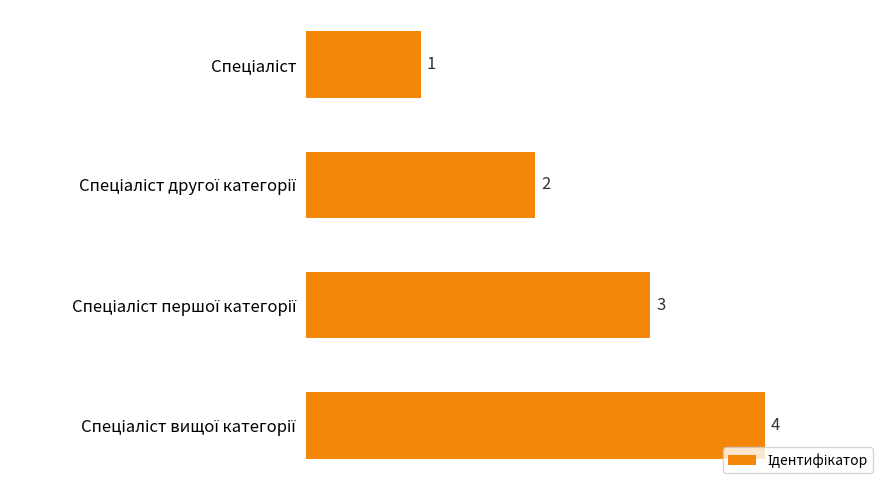

What is the value of the 4th bar from the top?

4